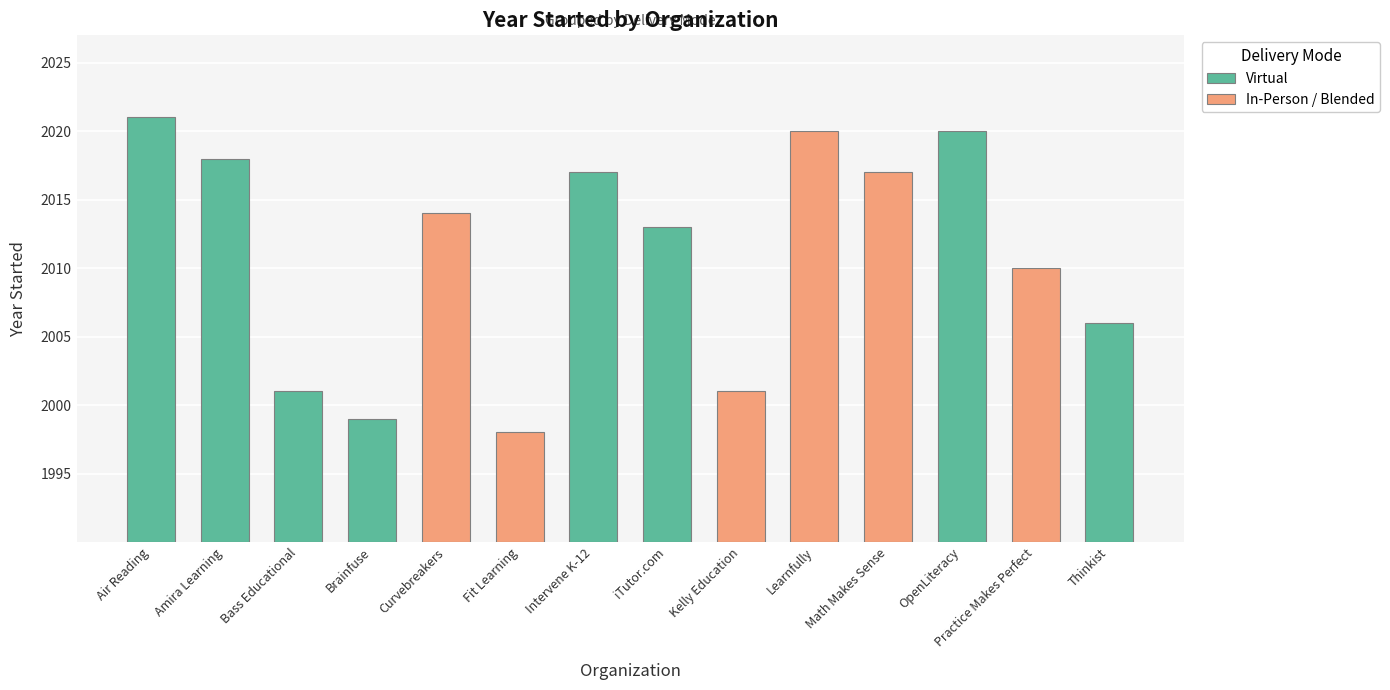

The chart shows a value of 2001 at 2. True or false?

True